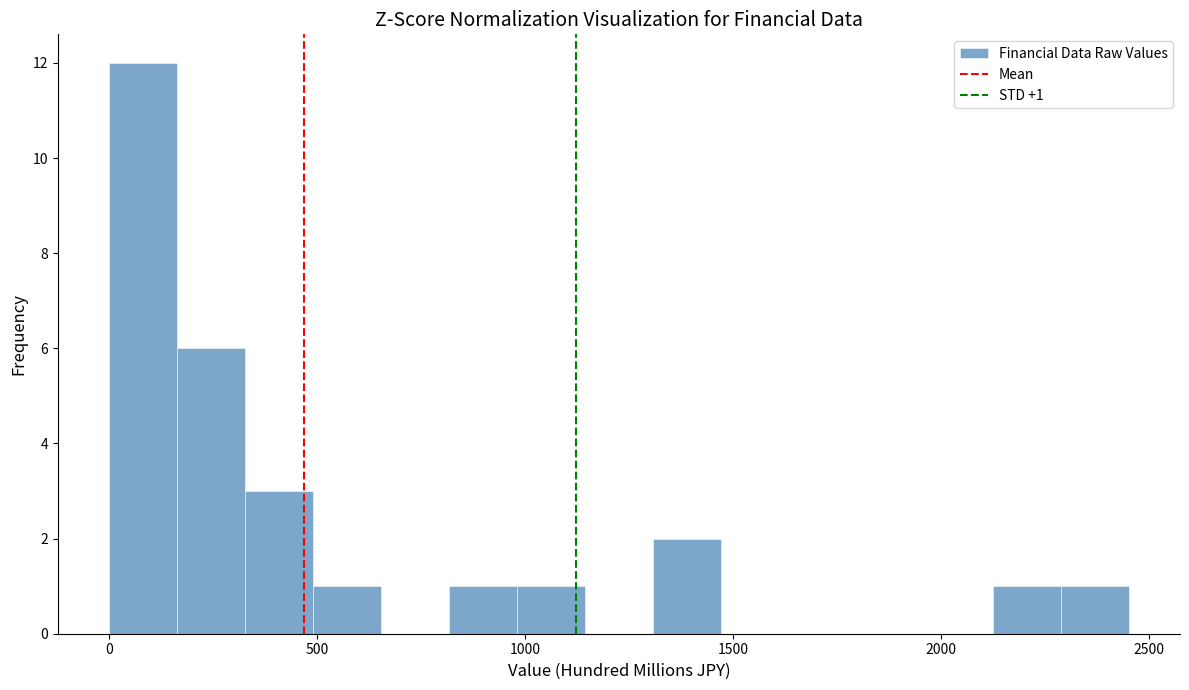

Read against the x-axis, roughly where is the centre of the tallest bar?

100